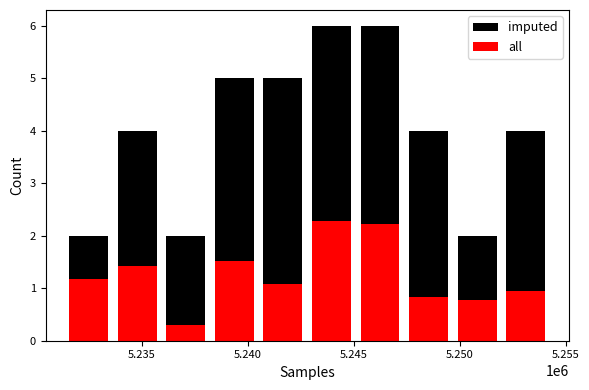

Does the chart contain stacked bars?

No